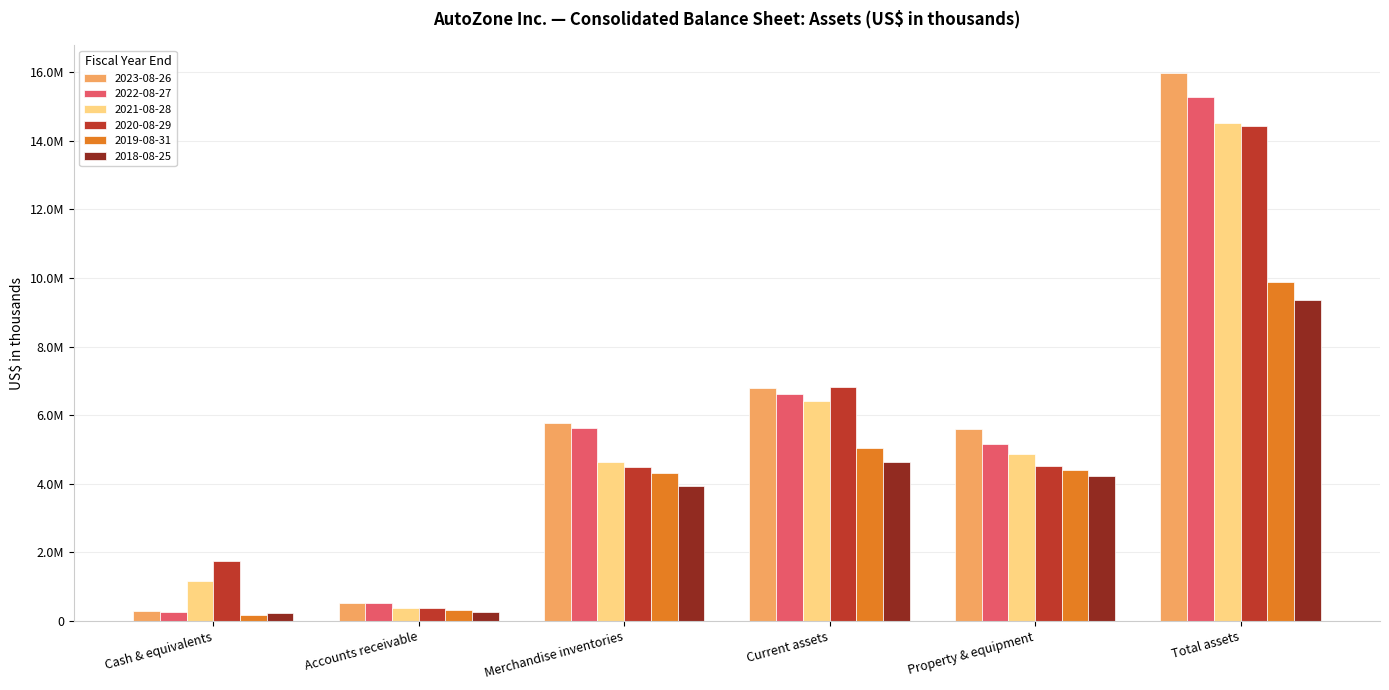

What is the value of the 2020-08-29 bar at the 5th from the left?

4509221